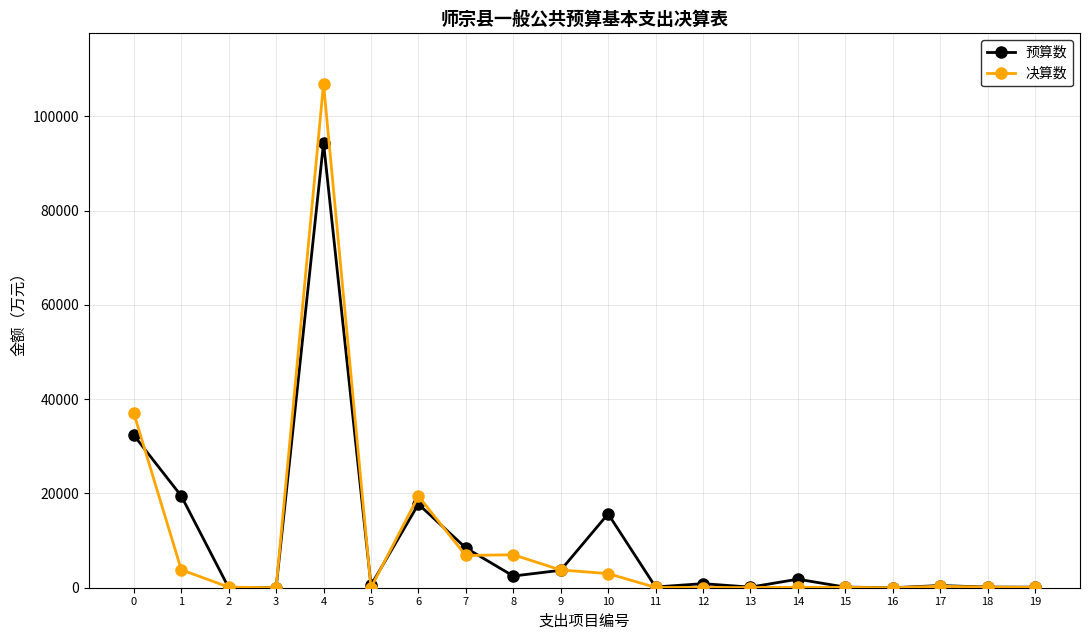

Count the number of data series in this chart.

2